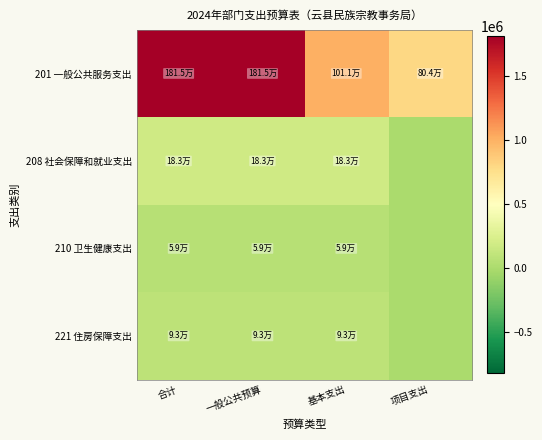

Reading left to right, list all the values displayed in this chart.

201 一般公共服务支出: 合计=1814788.2	一般公共预算=1814788.2	基本支出=1010588.2	项目支出=804200.0
208 社会保障和就业支出: 合计=182777.4	一般公共预算=182777.4	基本支出=182777.4	项目支出=0.0
210 卫生健康支出: 合计=59199.5	一般公共预算=59199.5	基本支出=59199.5	项目支出=0.0
221 住房保障支出: 合计=92757.6	一般公共预算=92757.6	基本支出=92757.6	项目支出=0.0